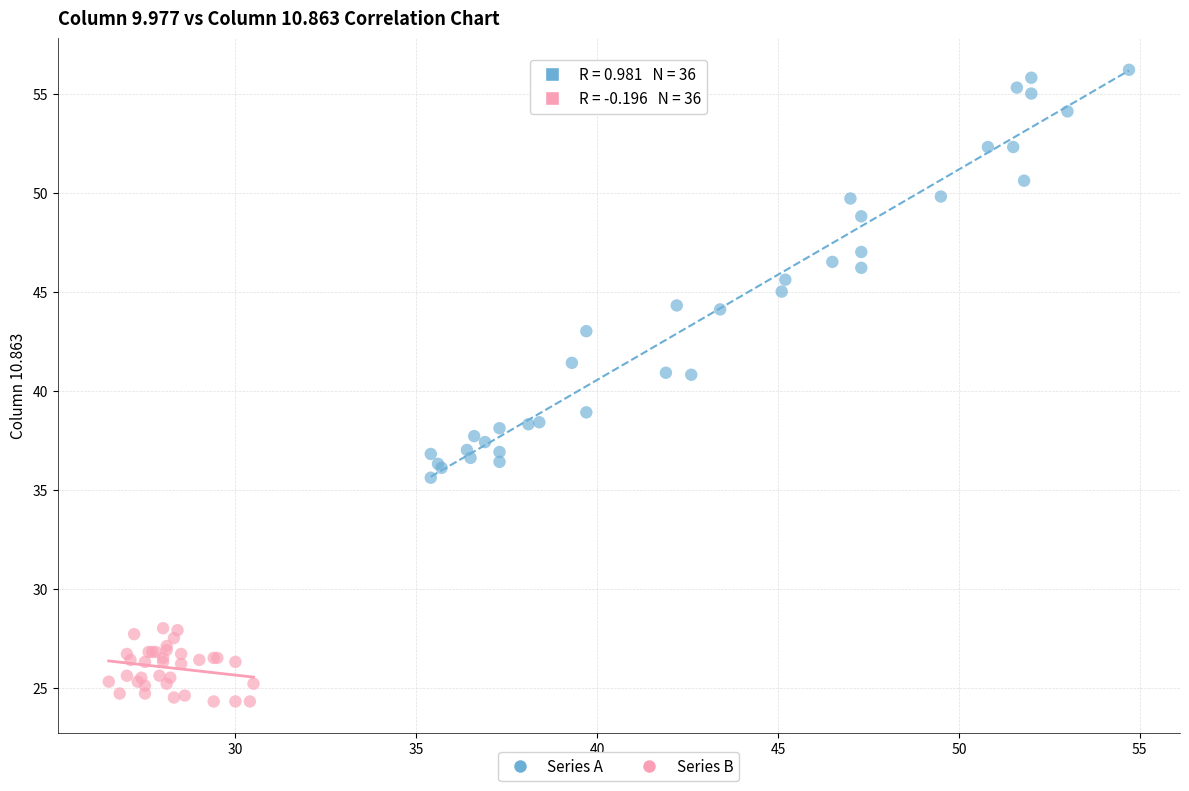

Which series reaches the maximum Y coordinate?

Series A